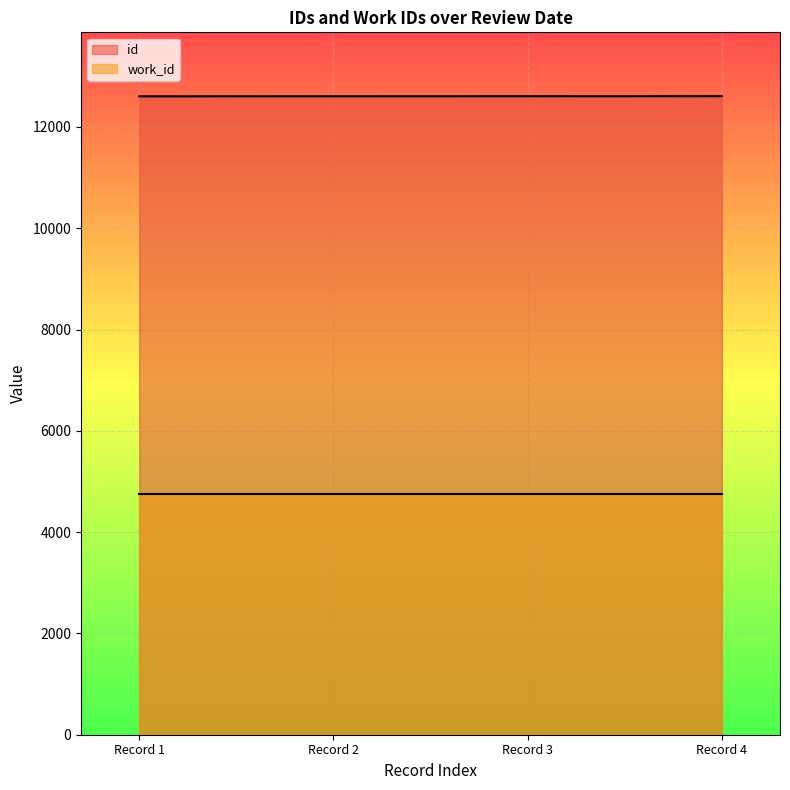

Rank the series at Record 1 from lowest to highest value.

work_id, id